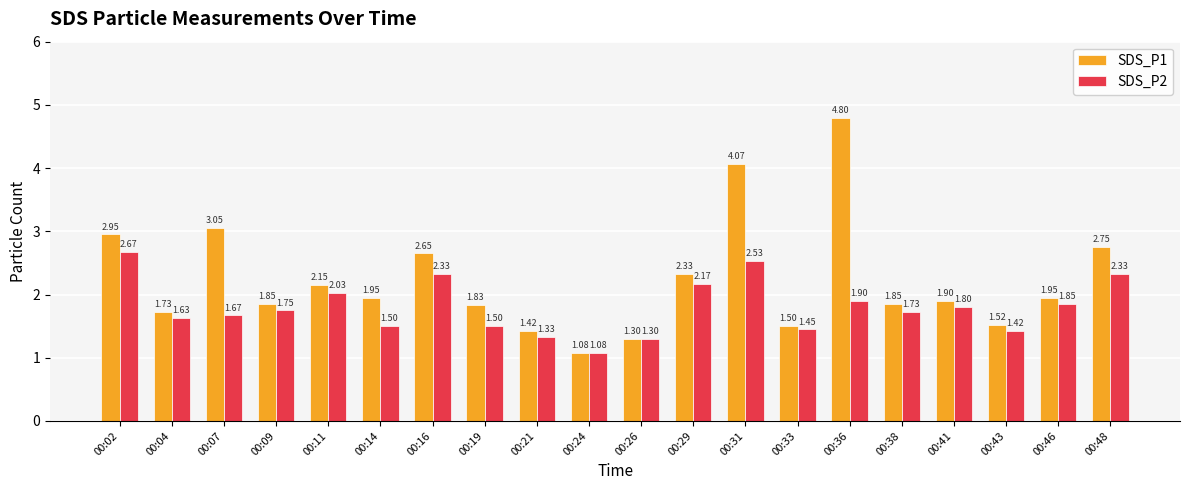

What is the average value of the SDS_P2 series?

1.8